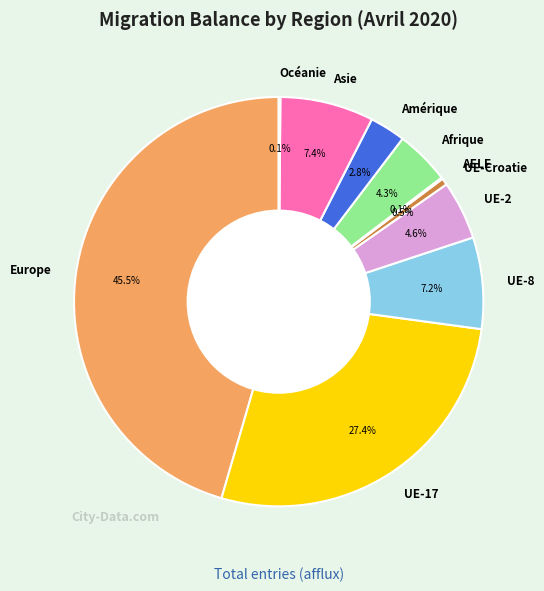

Do Afrique and UE-Croatie together represent more than half of the pie?

No